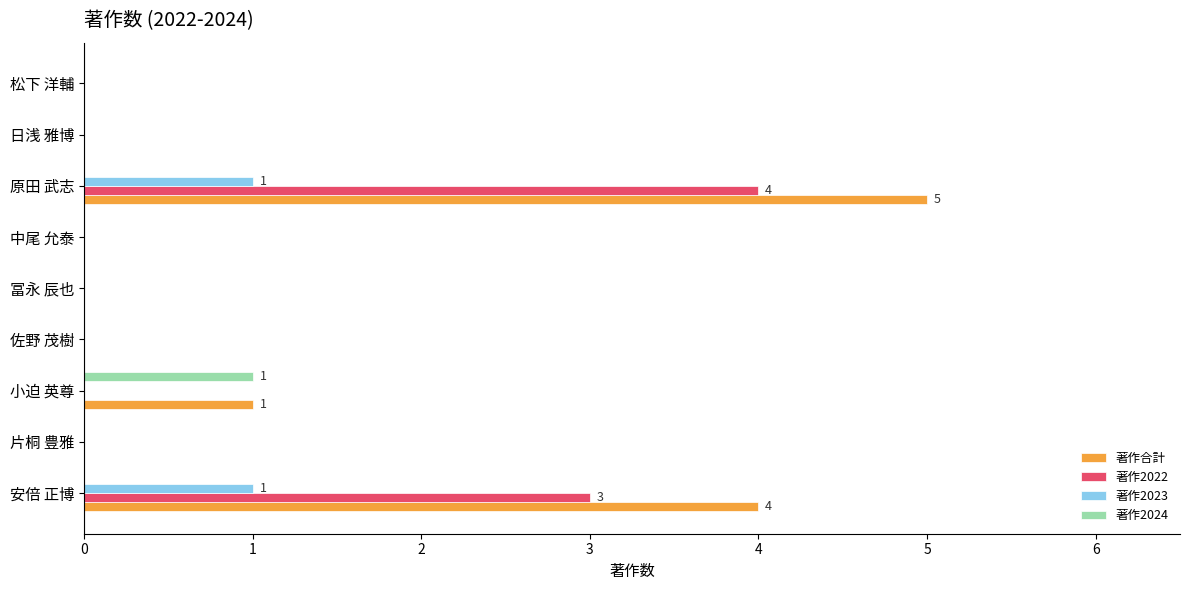

Which category has the highest value across all series?

原田 武志